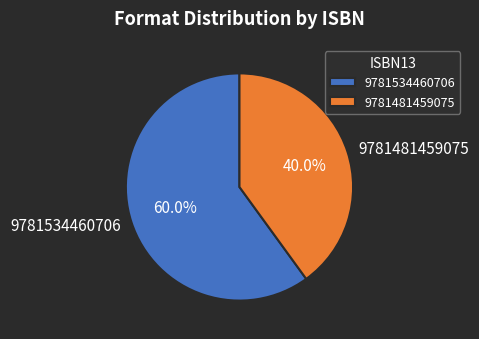

Count the number of slices in the pie.

2